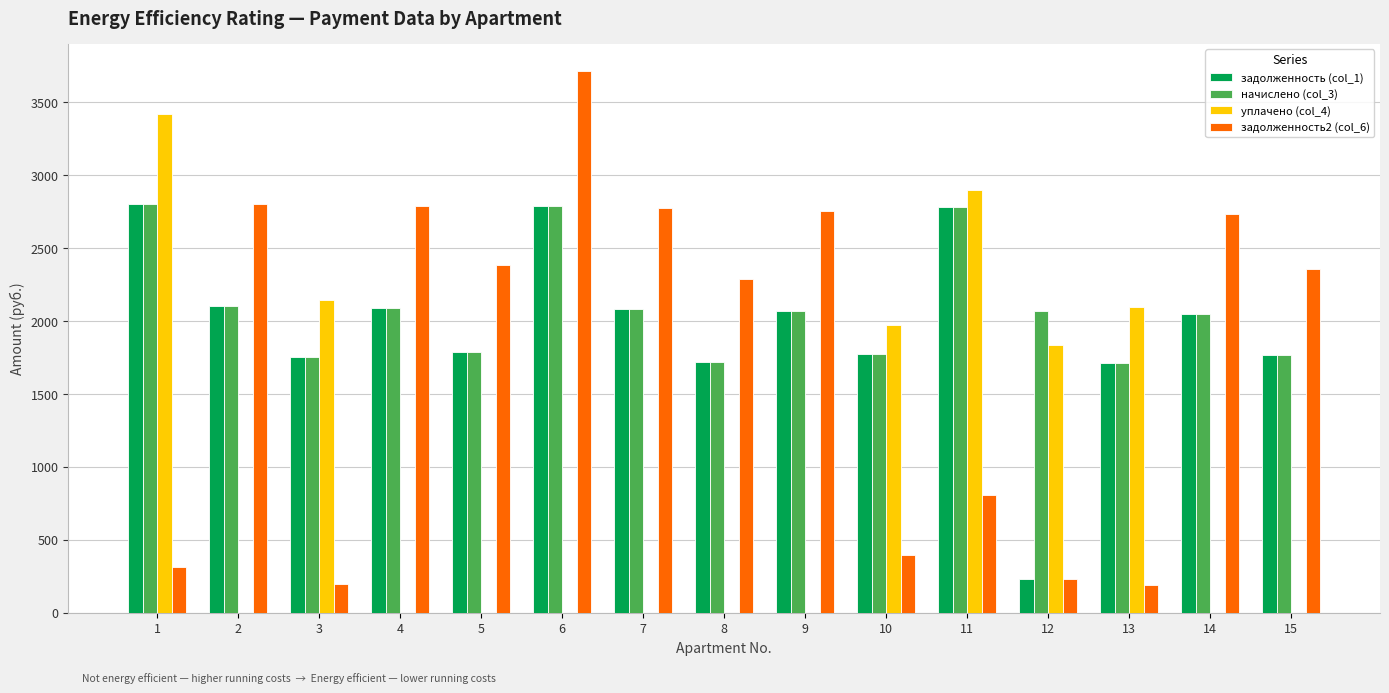

What is the greatest value displayed?

3714.2